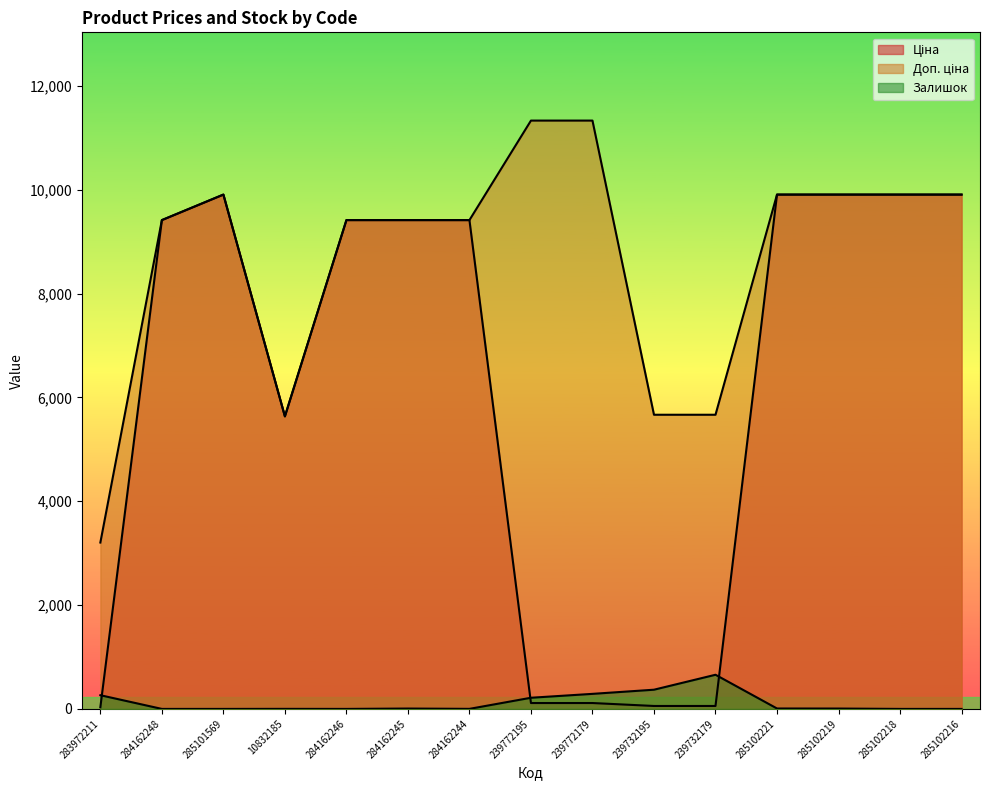

How many interior local valleys does the Ціна series have?

1